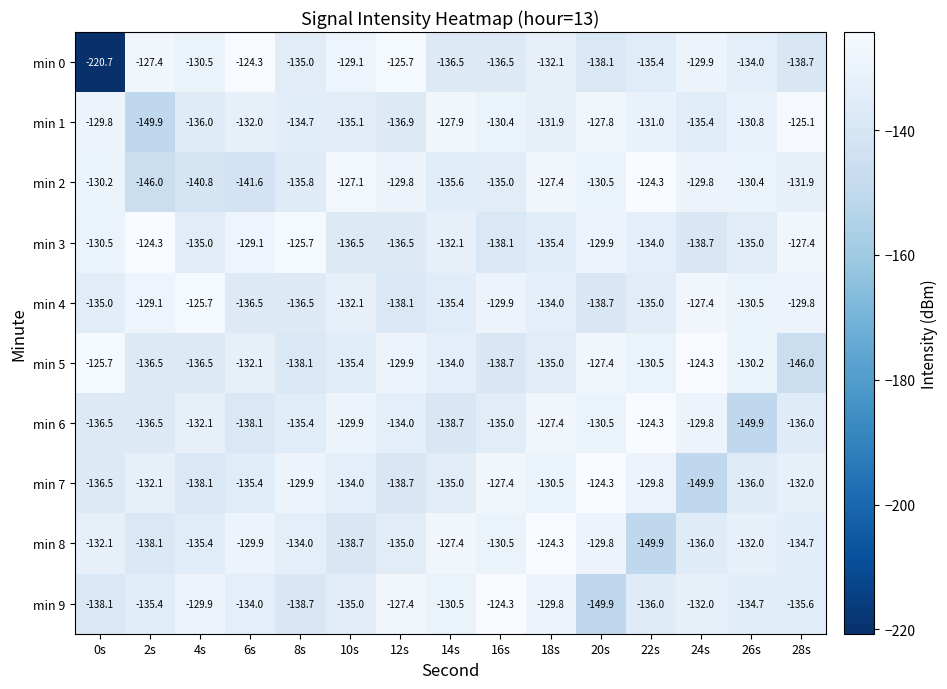

True or false: min 4 has a value of -240.1 at 14s.

False